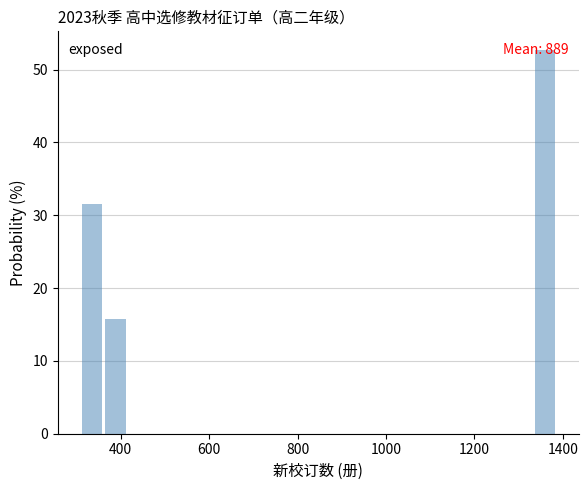

Read against the x-axis, roughly where is the centre of the tallest bar?

1360